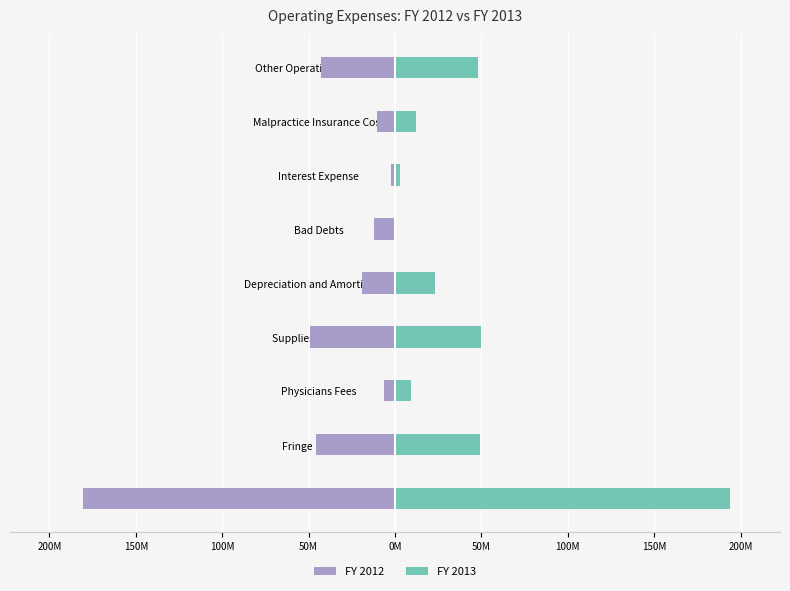

Which series has the widest spread of values?

FY 2013